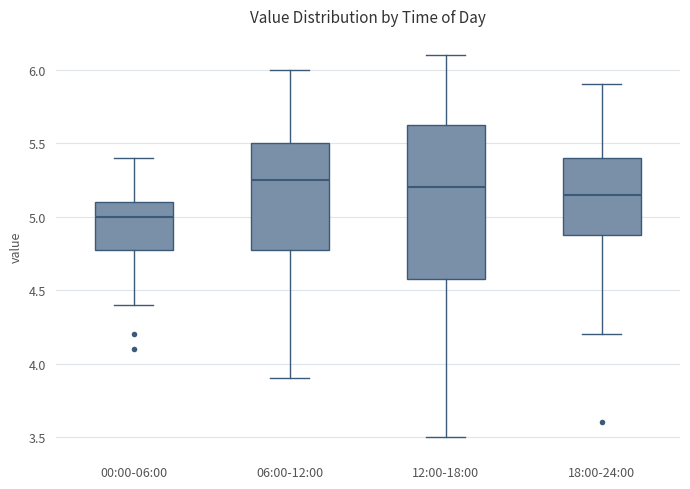

Reading left to right, read every box against the y-axis: the position of its median line, the range the box covers, and the ends of its whiskers. The values are not printed on the chart, so give them approximately, as read against the axis.

00:00-06:00: median 5.00, box 4.80 to 5.10, whiskers 4.40 to 5.40
06:00-12:00: median 5.25, box 4.80 to 5.50, whiskers 3.90 to 6.00
12:00-18:00: median 5.20, box 4.60 to 5.65, whiskers 3.50 to 6.10
18:00-24:00: median 5.15, box 4.90 to 5.40, whiskers 4.20 to 5.90